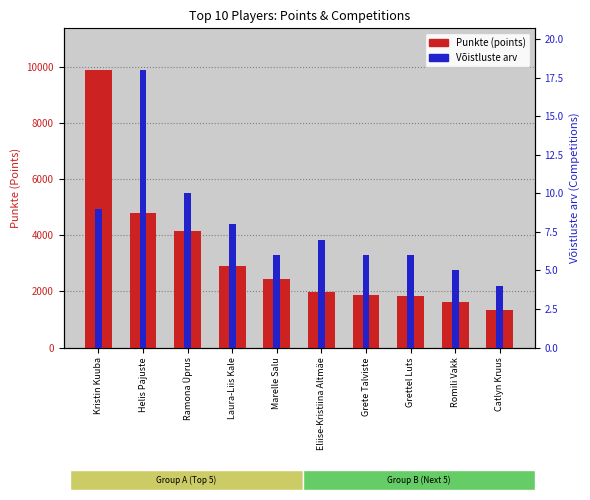

True or false: Võistluste arv has a value of 6.0 at Grettel Luts.

True